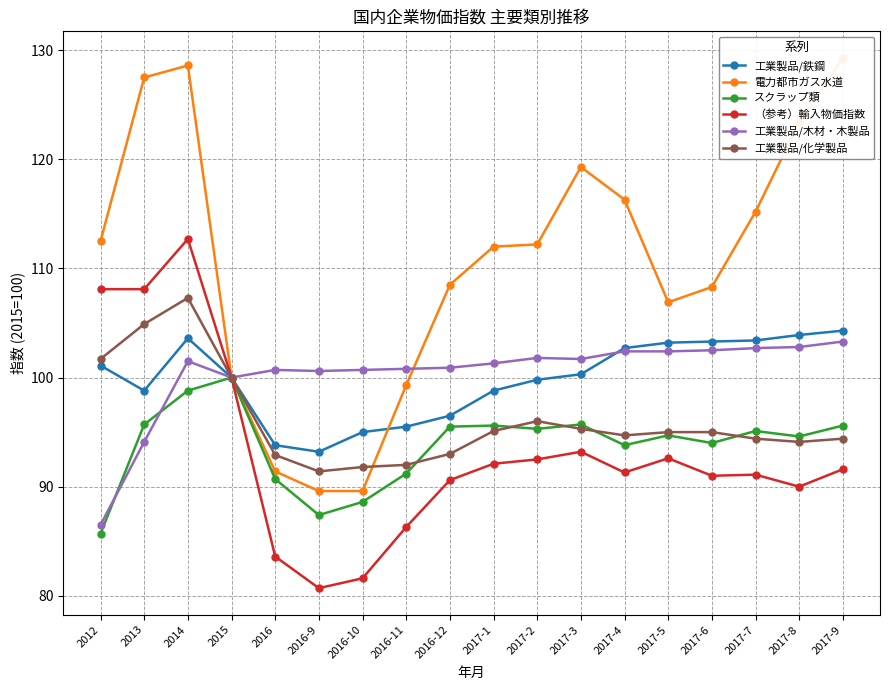

What is the greatest value displayed?

129.3